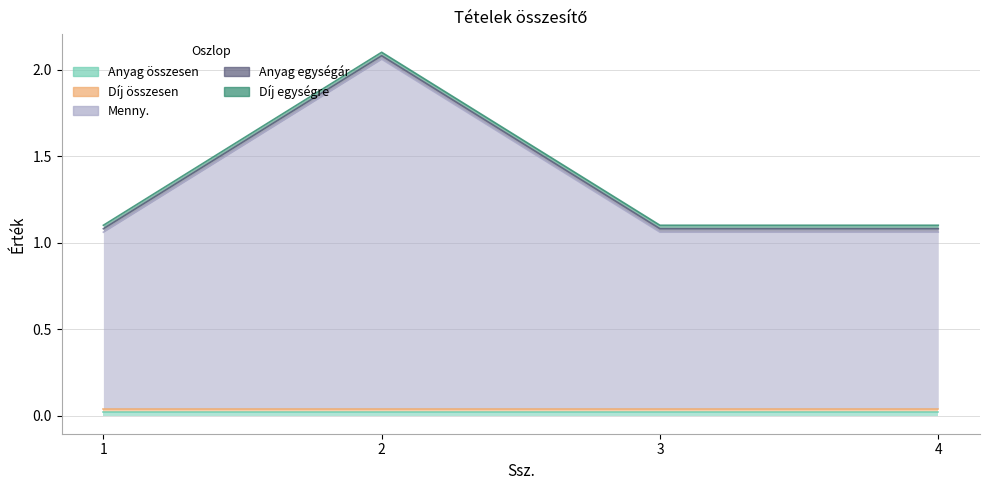

At which label is Díj egységre closest to 0?

1